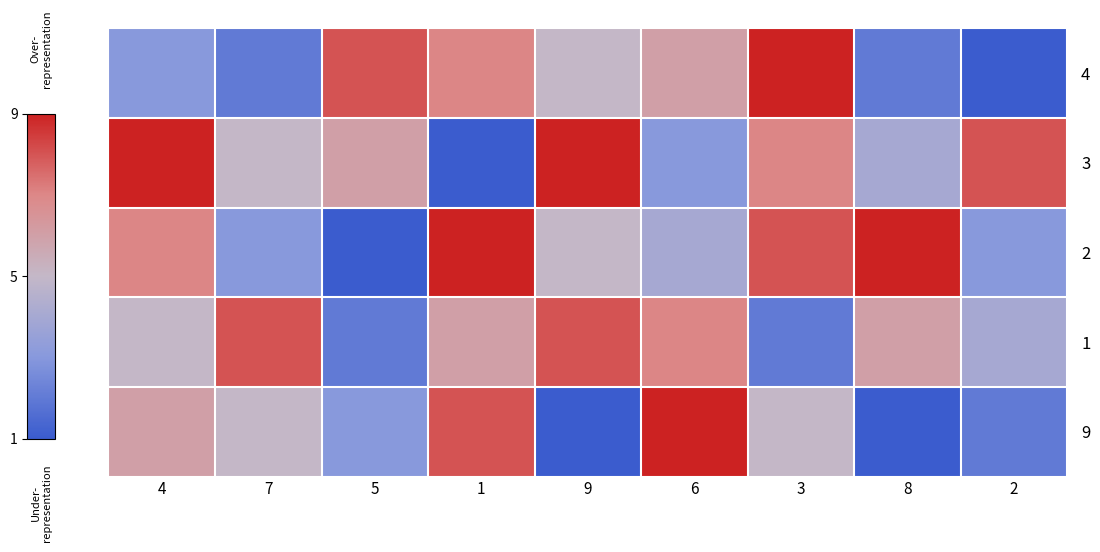

Which series has the largest range (max minus min)?

4